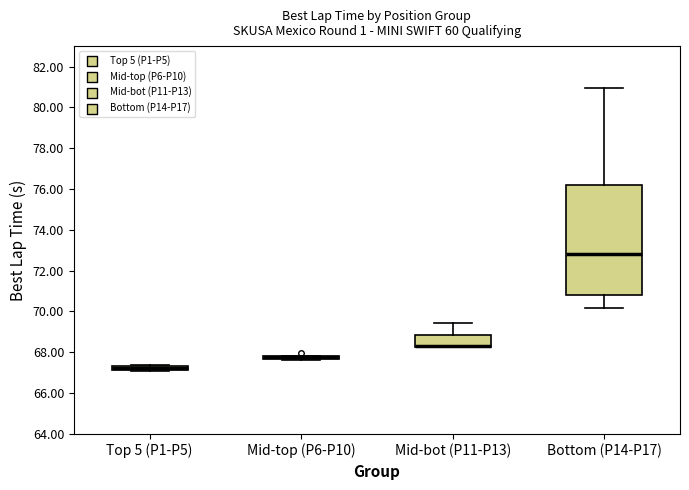

Comparing the boxes themselves (not the whiskers), which one is the tallest?

Bottom (P14-P17)